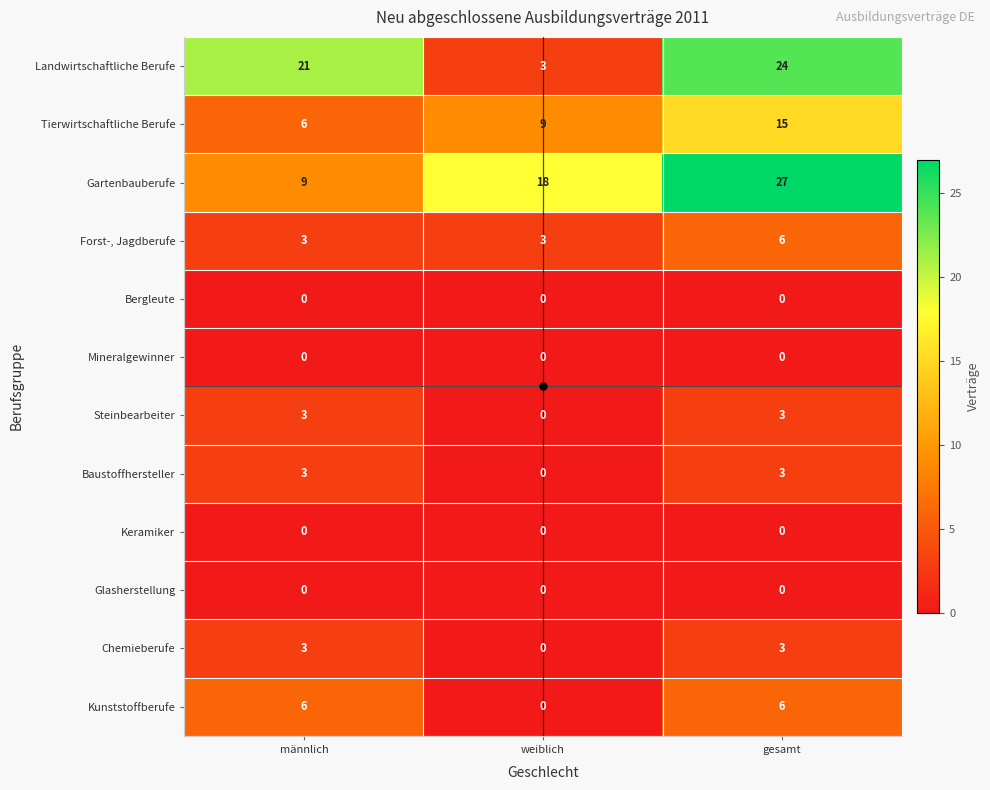

What is the sum of the Kunststoffberufe values at weiblich and männlich?

6